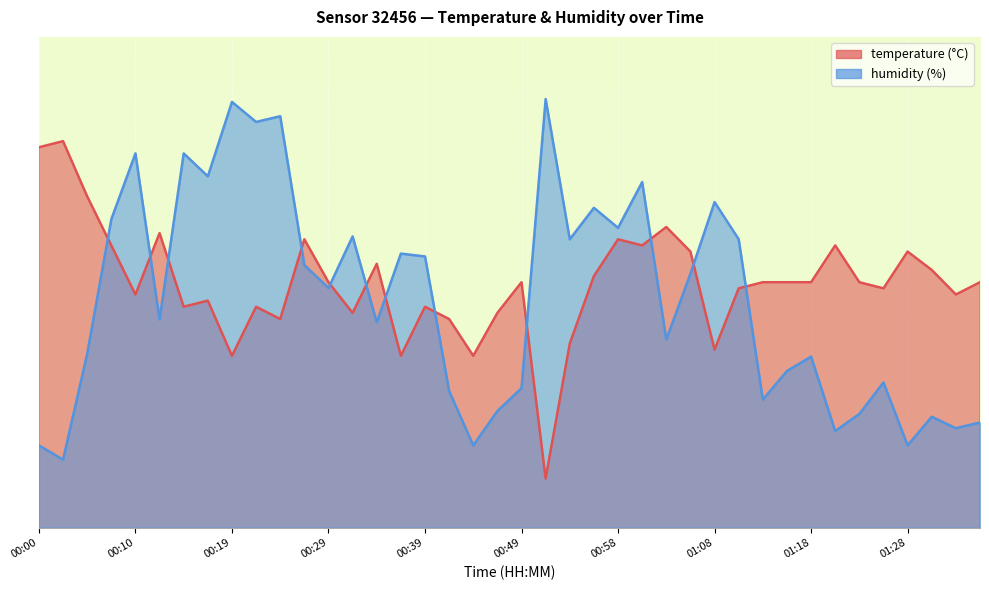

True or false: humidity has a value of 30.4 at 01:32.

False